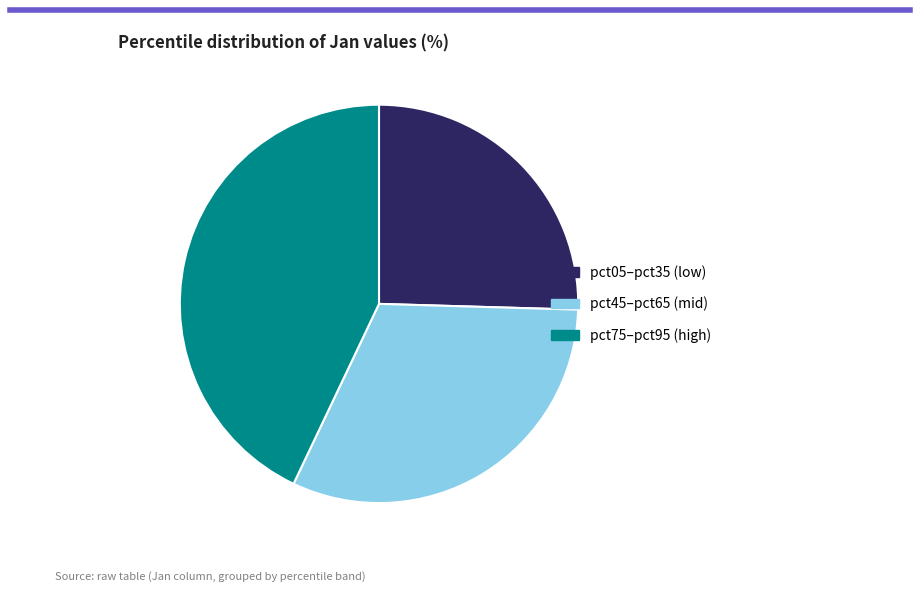

What is the ratio of the value at pct05–pct35 (low) to the value at pct75–pct95 (high)?

0.6